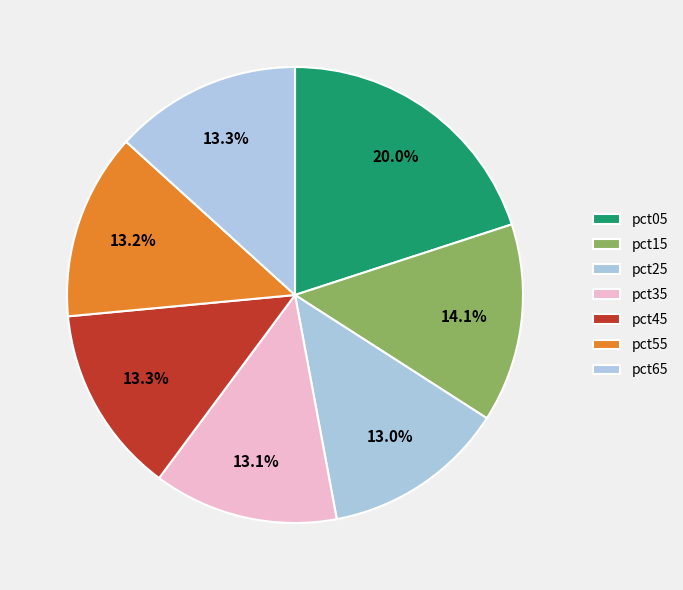

Count the number of slices in the pie.

7